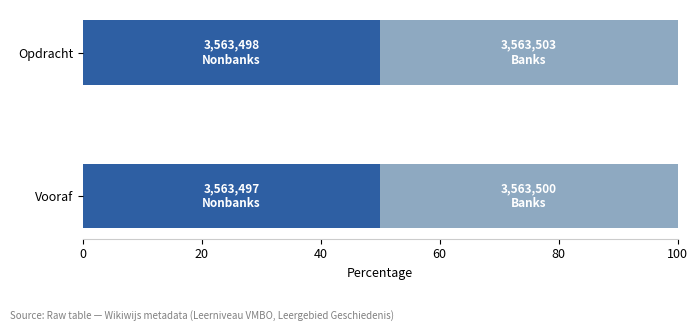

What is the total value across all series at Vooraf?

100.0